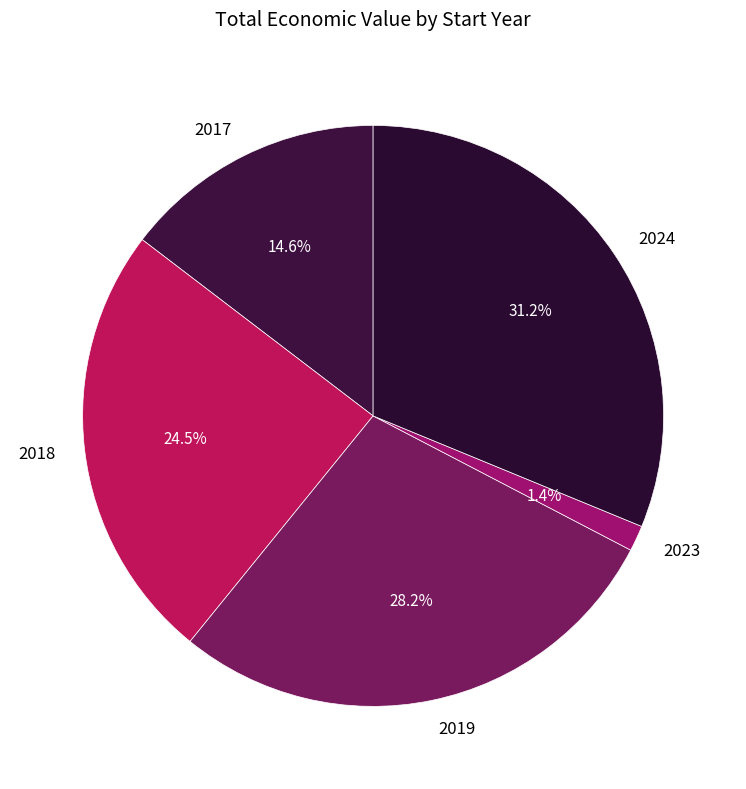

What portion of the pie excludes 2024?

68.8%